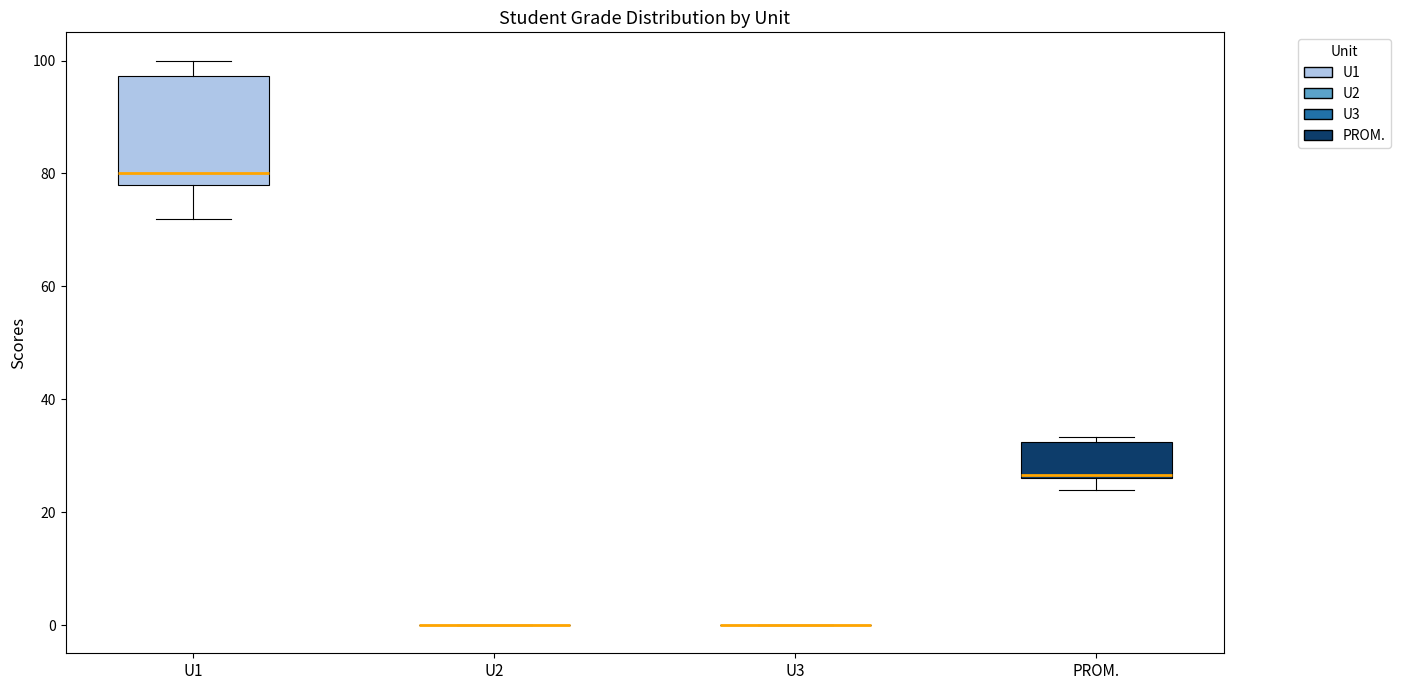

Reading left to right, transcribe this box plot: for each box, give where its median line is, the range the box spans, and where its two whiskers end, as read against the y-axis. The values are not printed on the chart, so give them approximately, as read against the axis.

U1: median 80, box 78 to 98, whiskers 72 to 100
U2: box collapsed to a line at 0, whiskers 0 to 0
U3: box collapsed to a line at 0, whiskers 0 to 0
PROM.: median 26 (just above the box's lower edge), box 26 to 32, whiskers 24 to 34